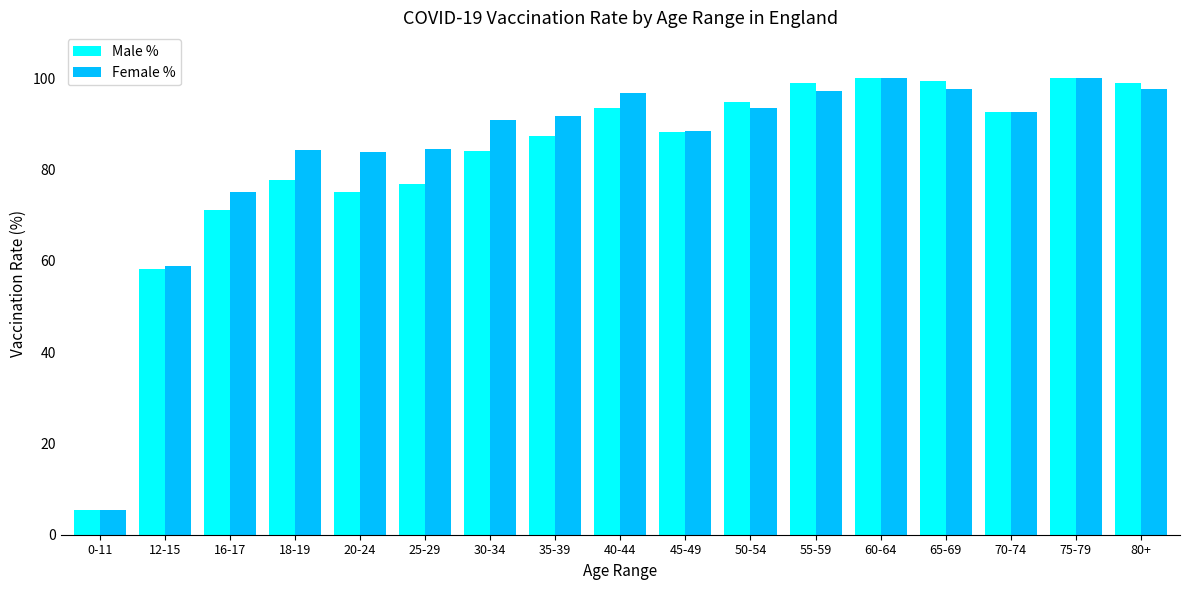

What is the difference between the highest and lowest values at 18-19?

6.6